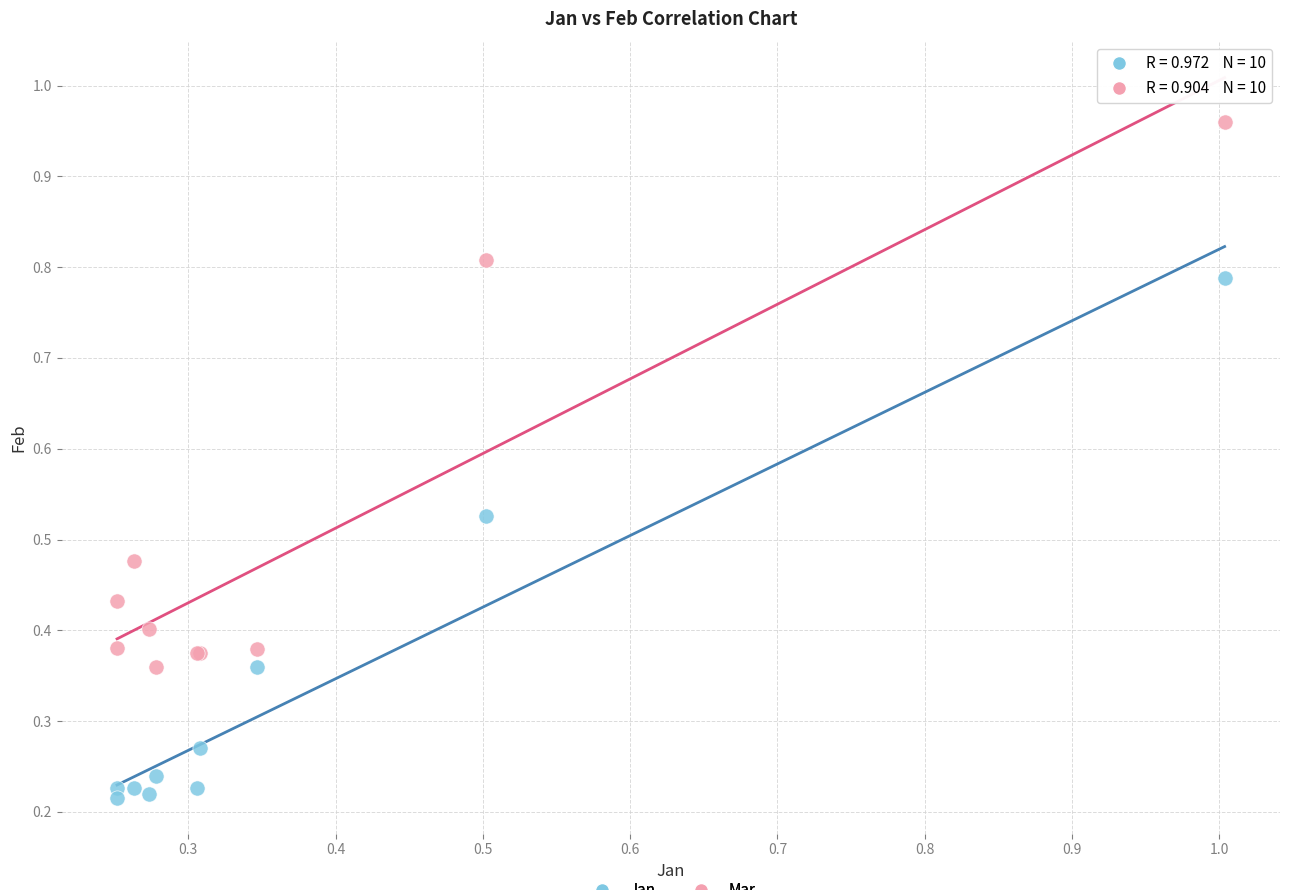

Which series reaches the minimum Y coordinate?

Jan